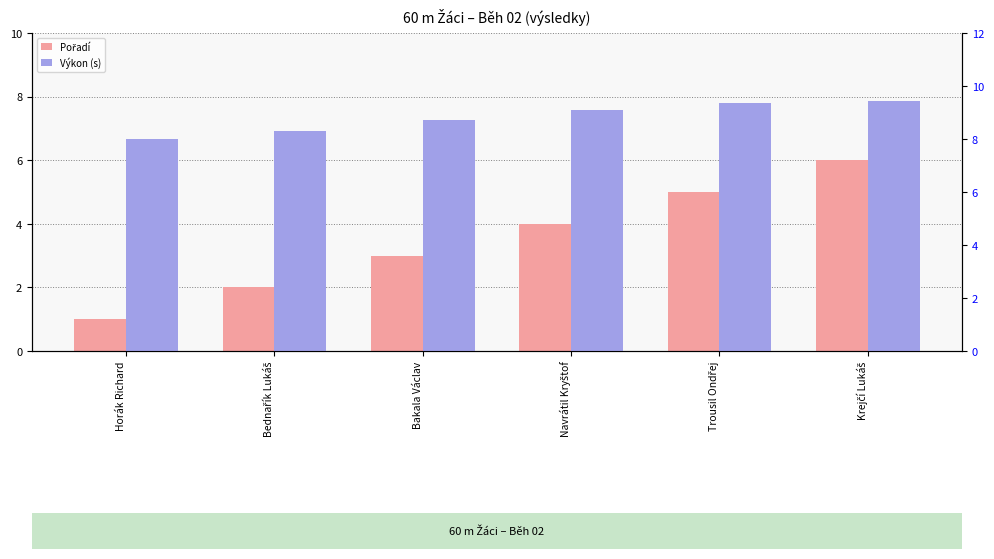

What is the sum of all Výkon (s) values?

52.9